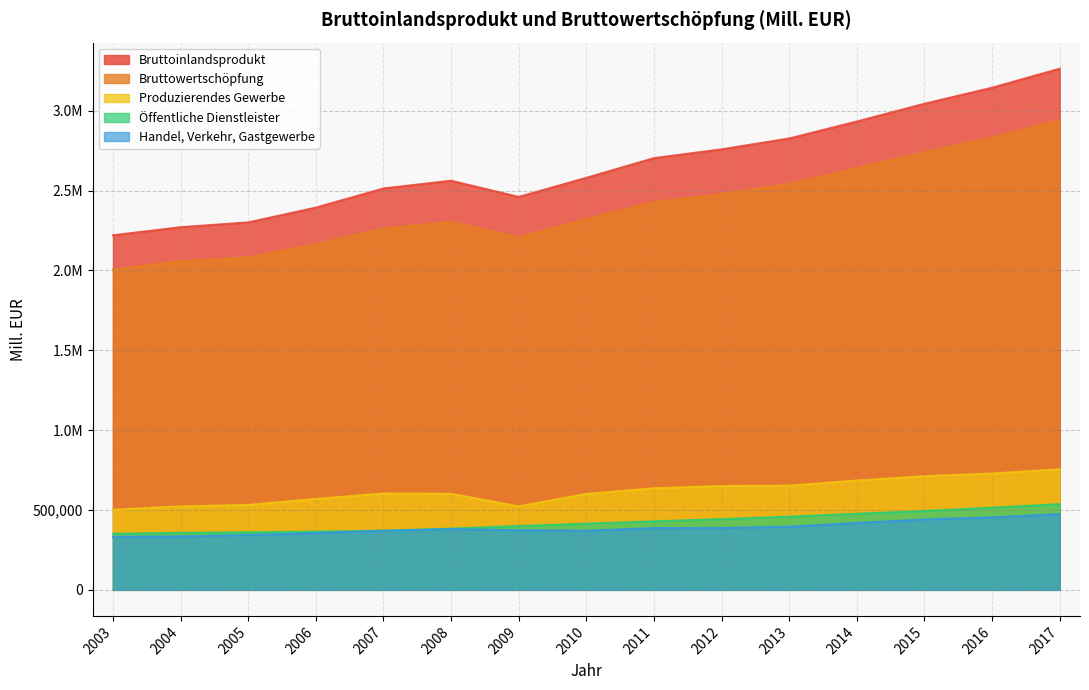

What is the lowest value of the Bruttoinlandsprodukt series?

2220080